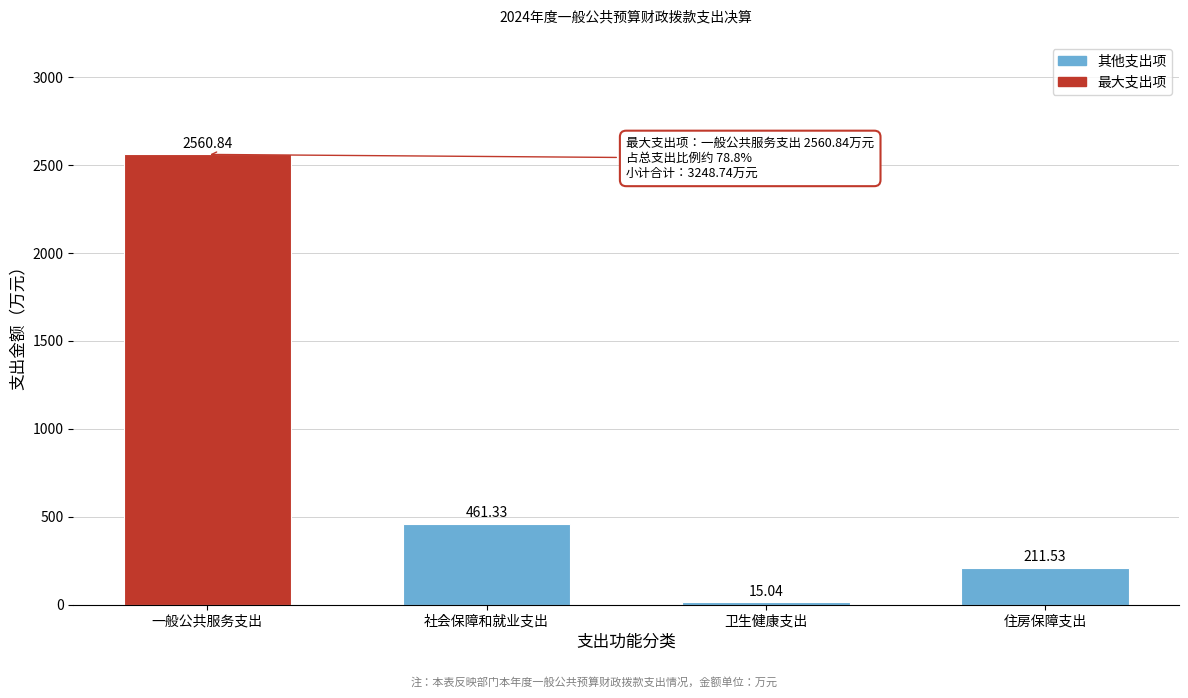

List the labels in order of value, largest first.

一般公共服务支出, 社会保障和就业支出, 住房保障支出, 卫生健康支出